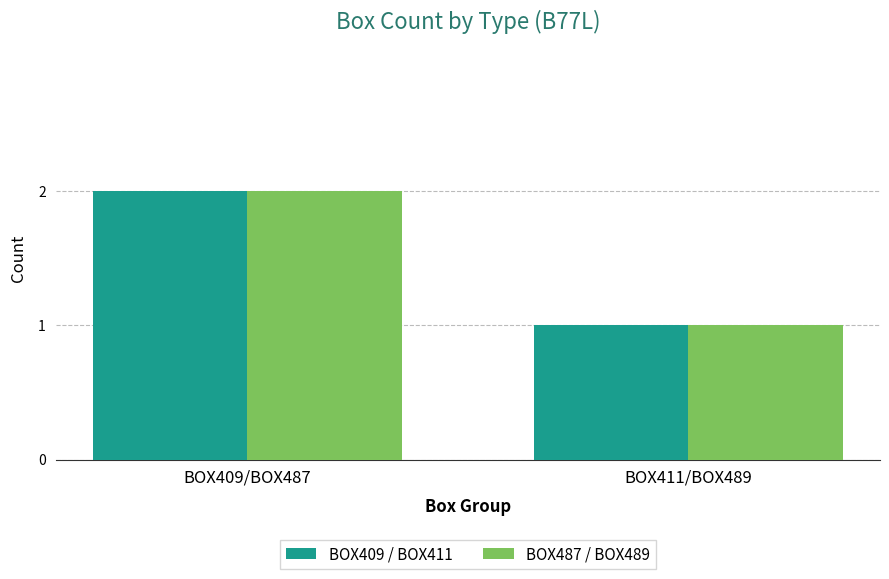

At which category is the sum across all series the highest?

BOX409/BOX487